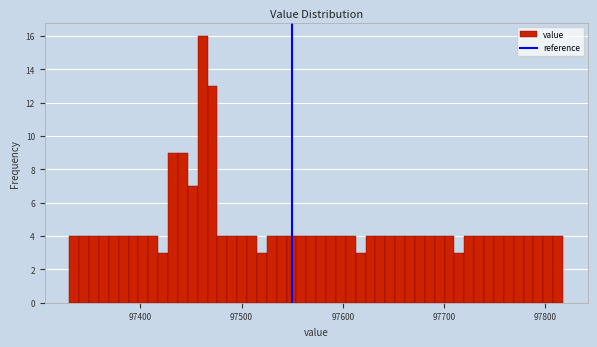

Around what value on the x-axis is the tallest bar? Give the approximate position of its centre, as read against the axis.

97460